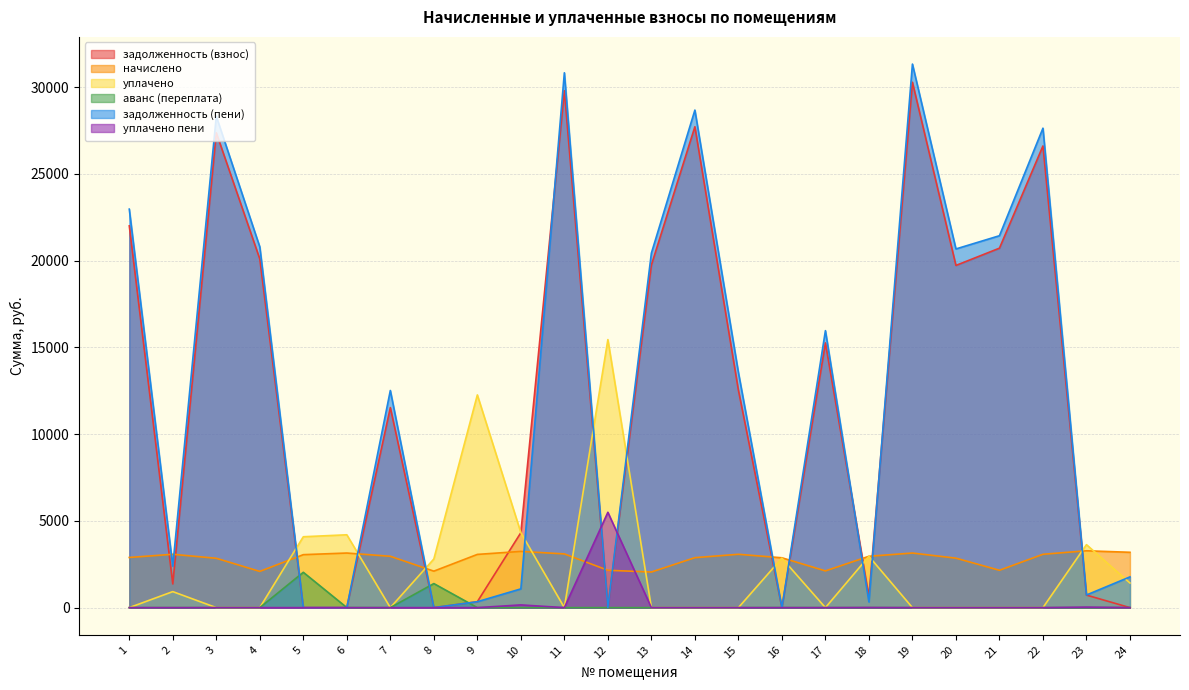

Does the chart have visible grid lines?

Yes